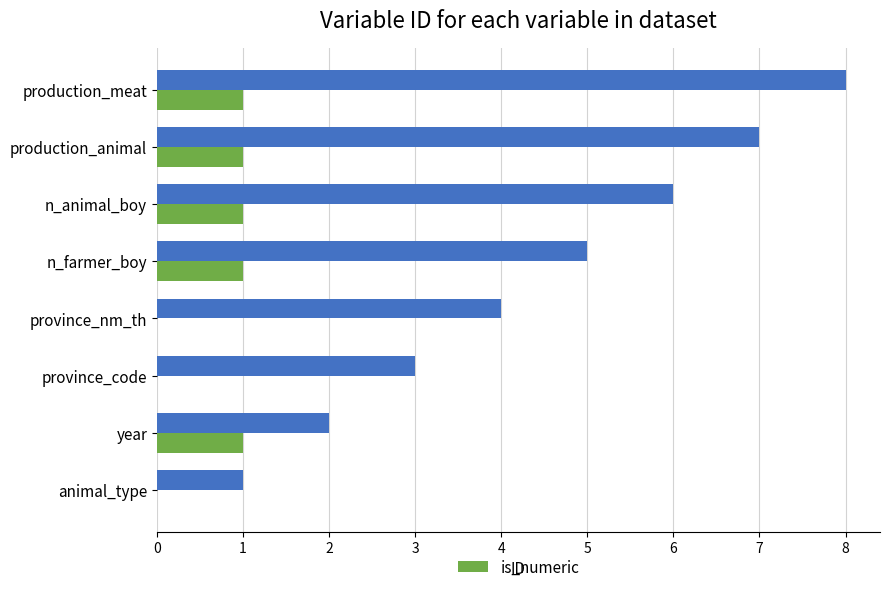

The is_numeric series shows 0 at province_code. True or false?

True